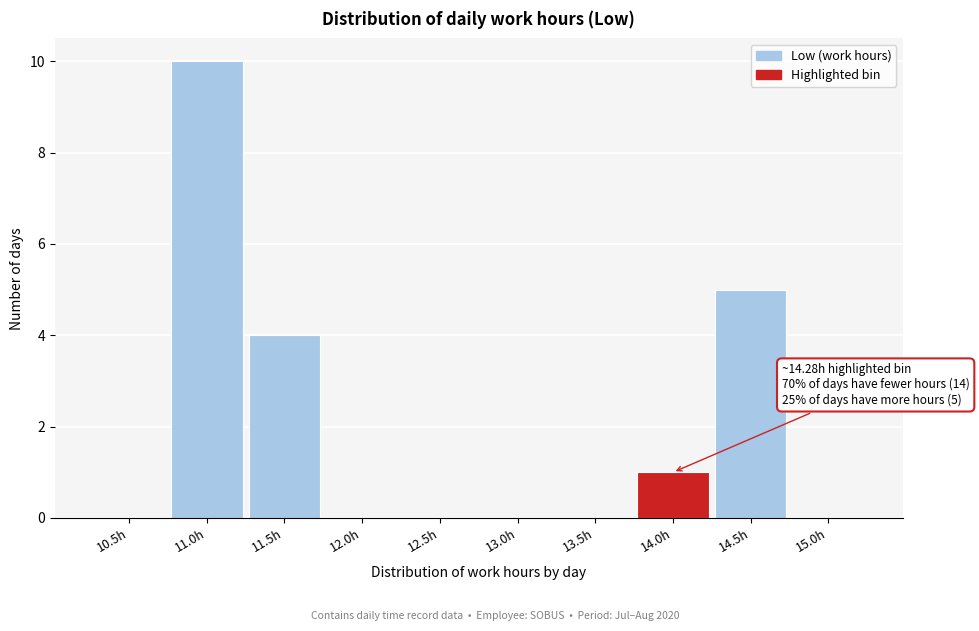

Reading right to left, list all the values displayed in this chart.

15.0h=0	14.5h=5	14.0h=1	13.5h=0	13.0h=0	12.5h=0	12.0h=0	11.5h=4	11.0h=10	10.5h=0